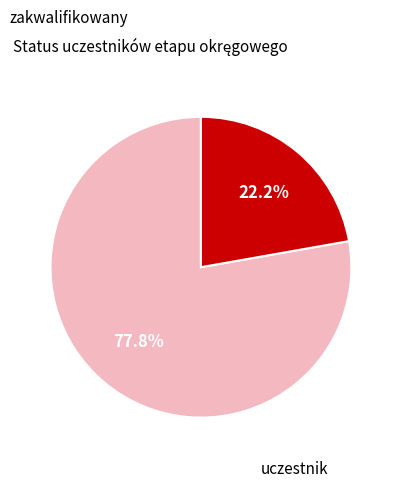

Is there a majority slice in this chart?

Yes